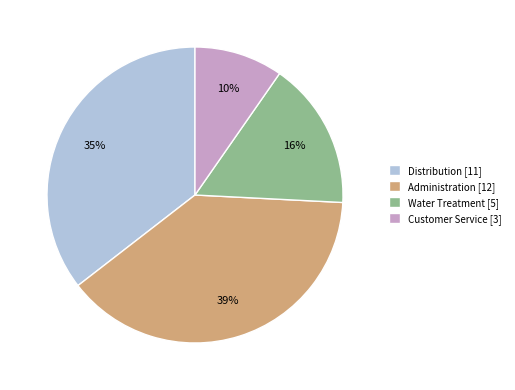

True or false: Water Treatment accounts for 25% of the total.

False